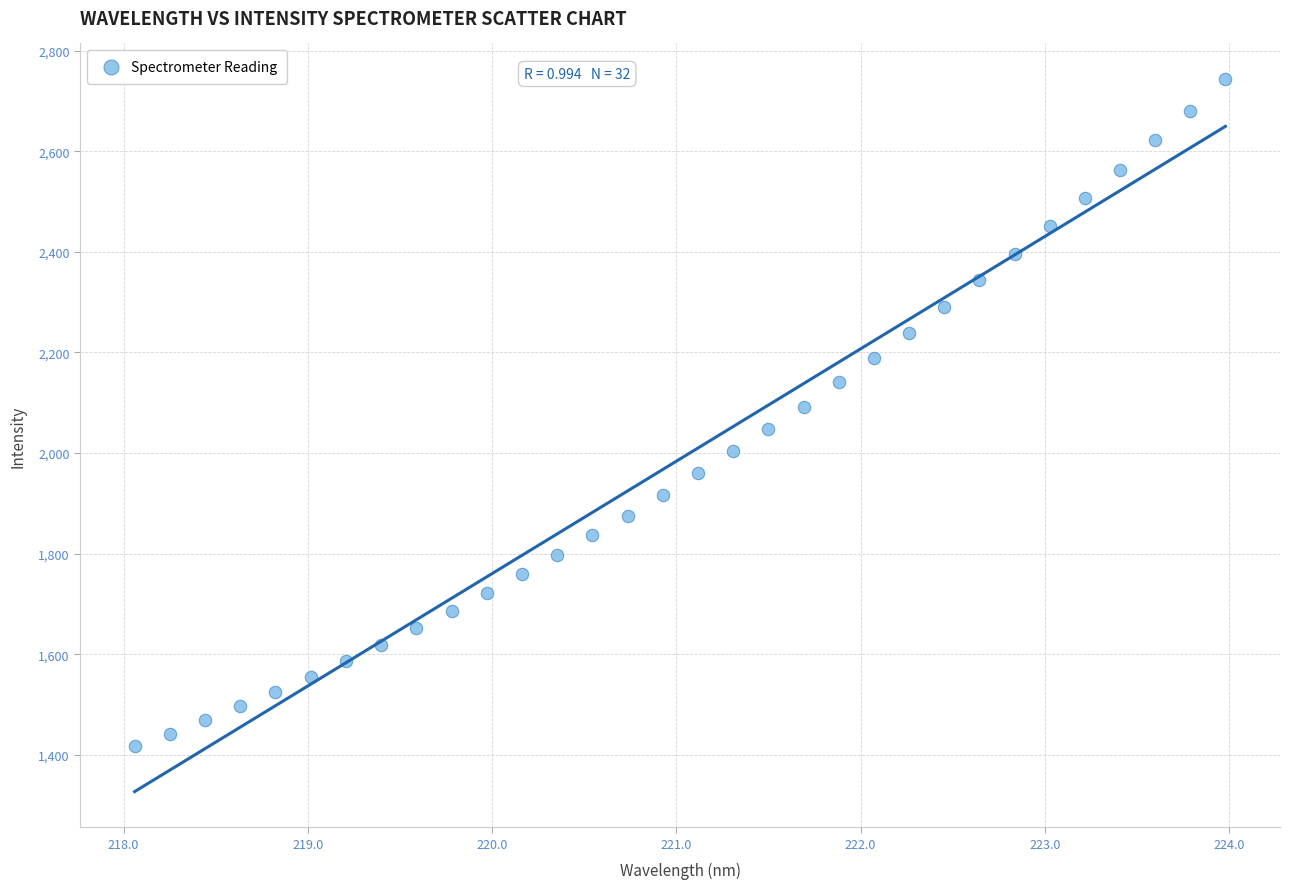

What is the range of Y values (max minus min)?

1327.2